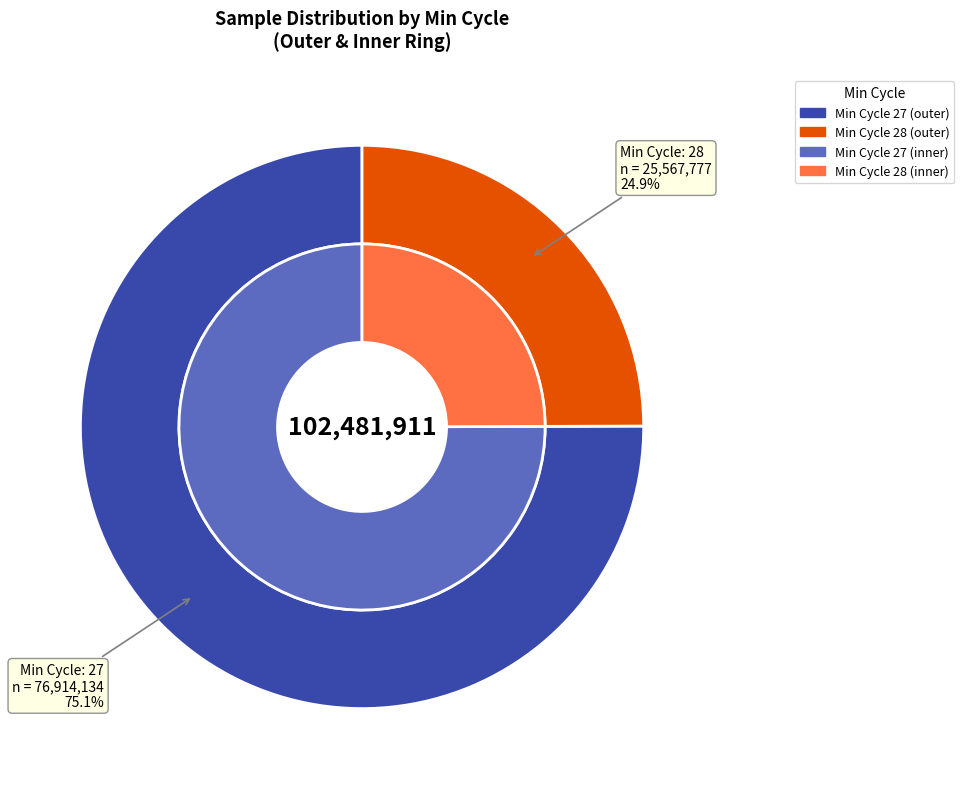

Which has a higher value, 27 or 27?

27